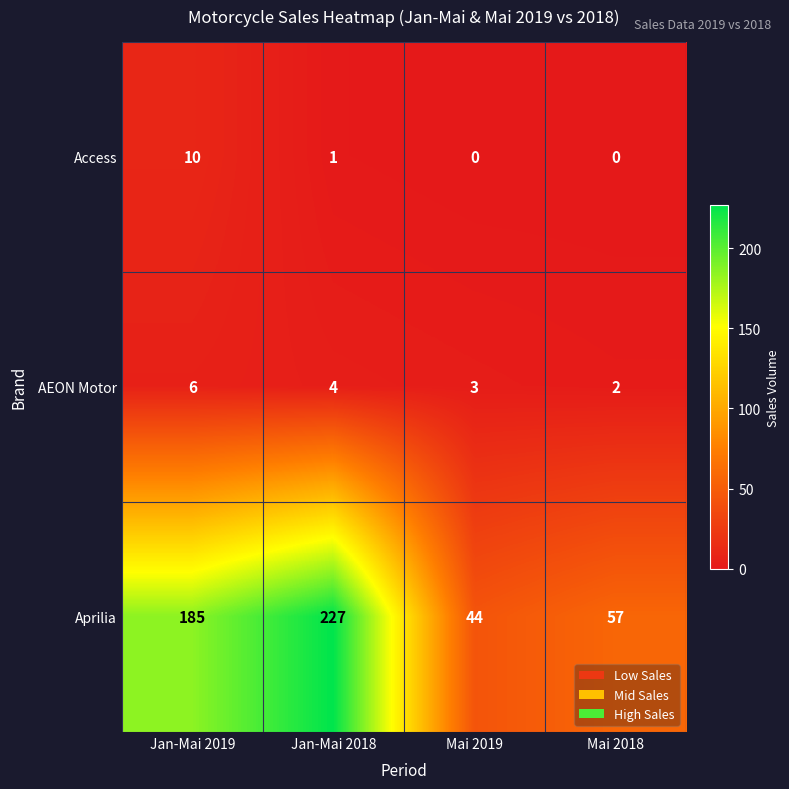

Count the number of data series in this chart.

3